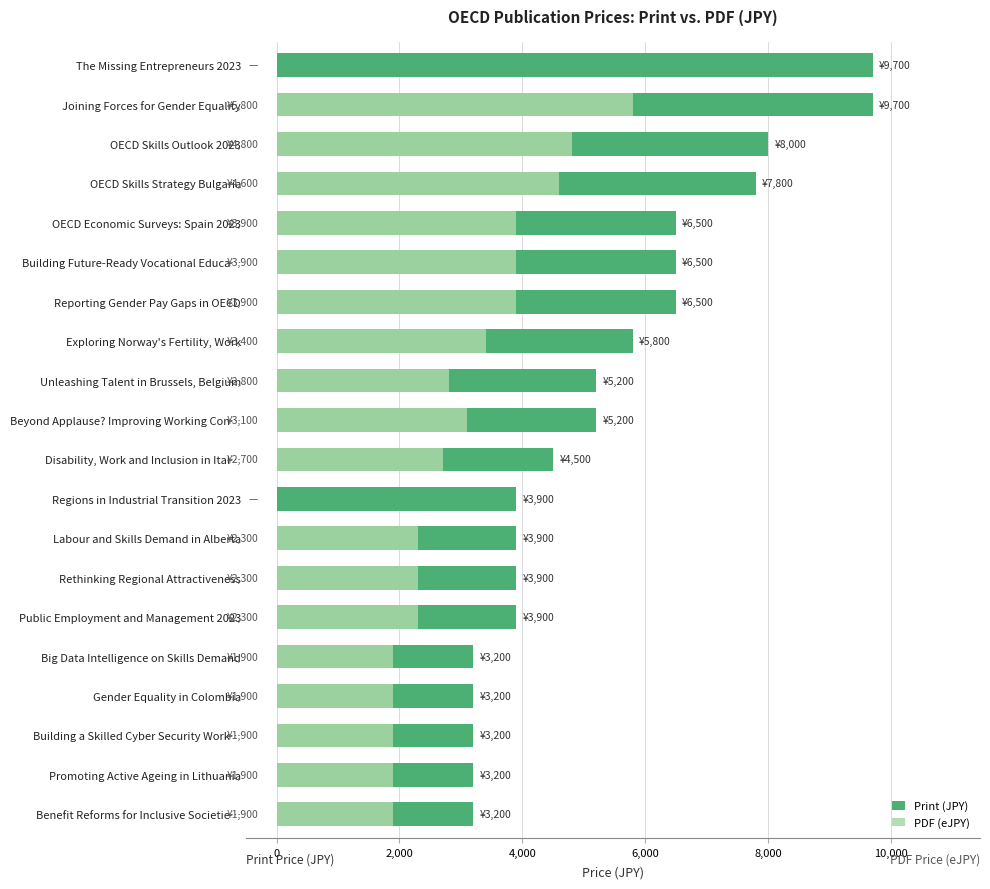

What is the average value of the Print (JPY) series?

5350